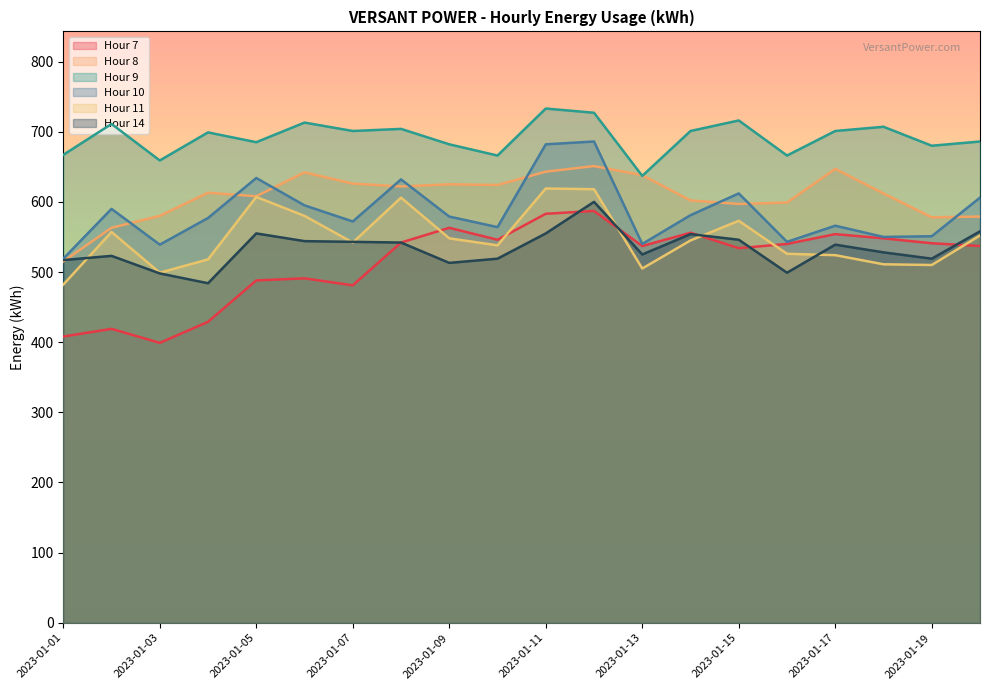

How many distinct data groups are displayed?

6